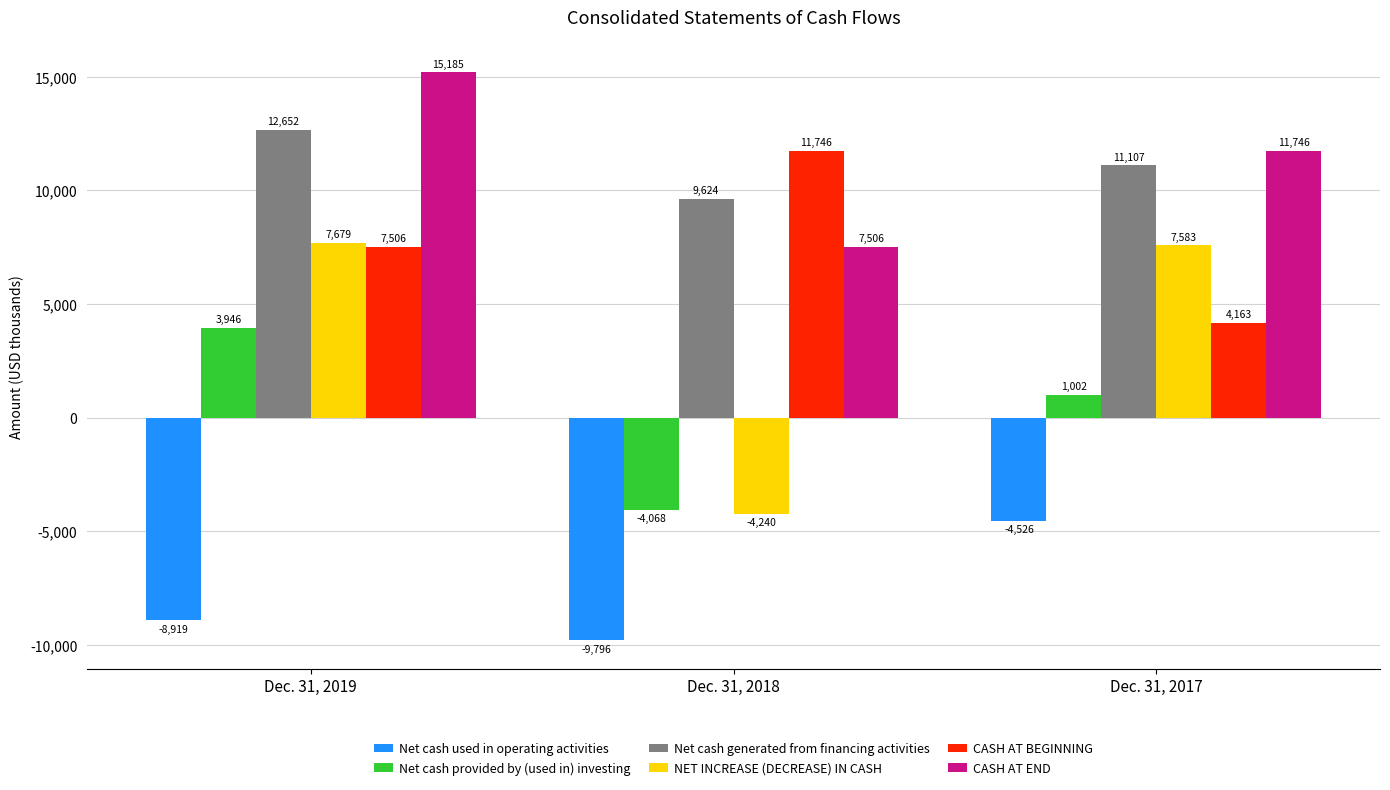

True or false: CASH AT END has a value of 15185 at Dec. 31, 2019.

True